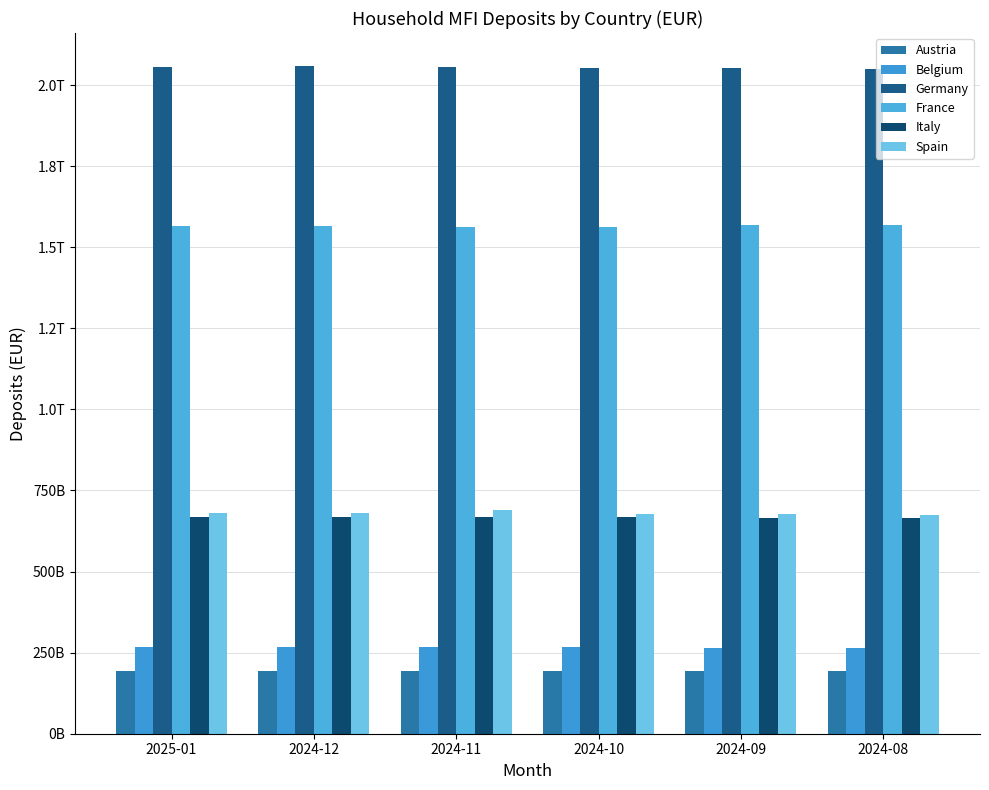

Does the chart contain stacked bars?

No